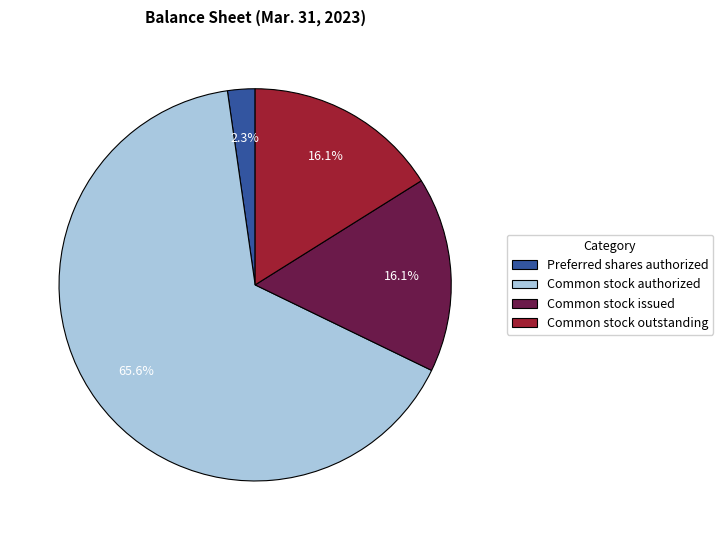

Which slice is the largest?

Common stock authorized